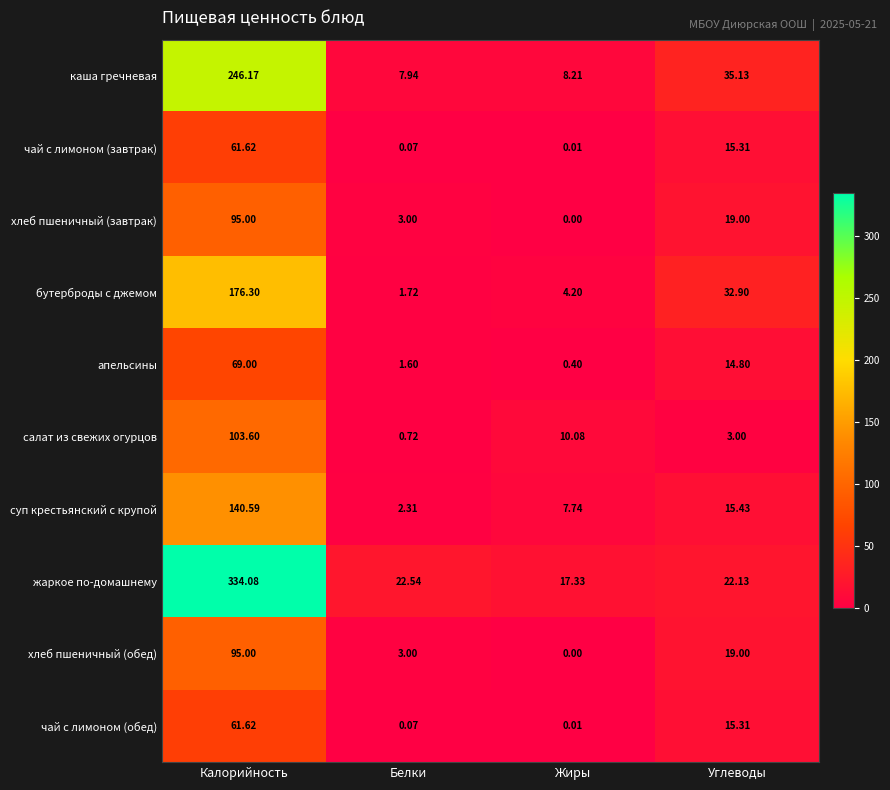

At which label does бутерброды с джемом reach its minimum?

Белки